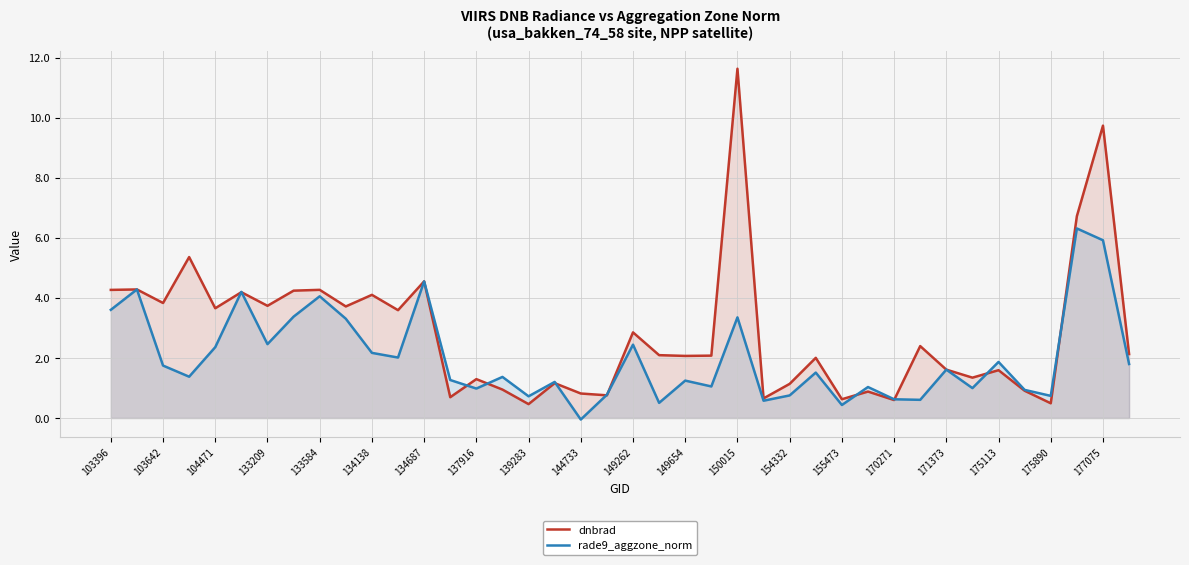

At which category does the chart reach its minimum across all series?

144733